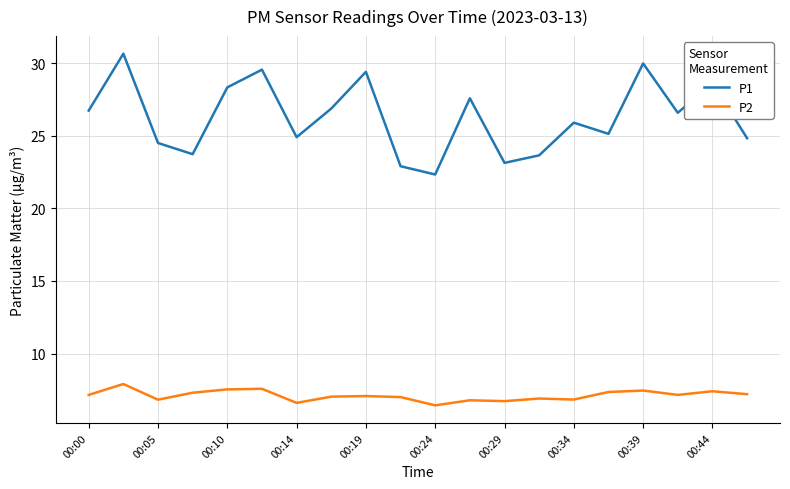

Rank the series by their maximum value, from highest to lowest.

P1, P2